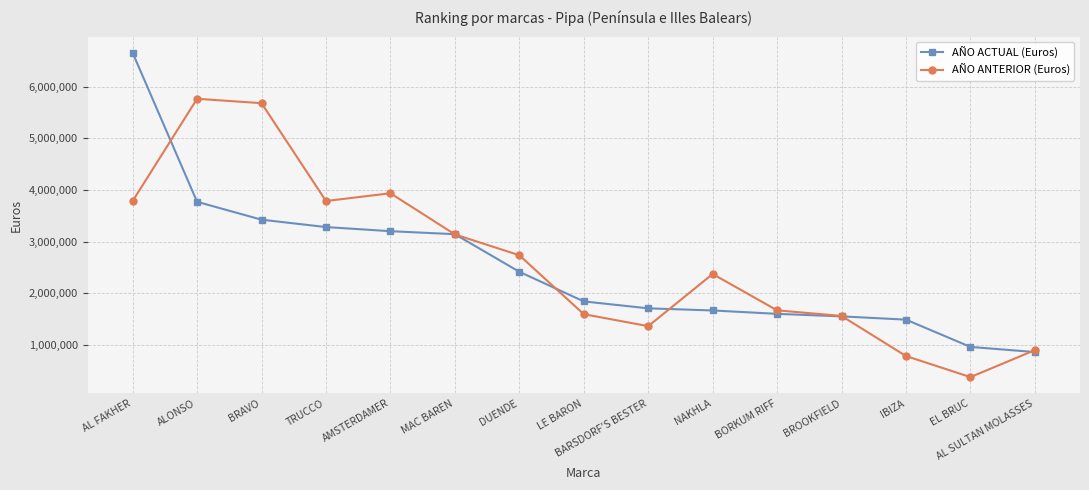

True or false: AÑO ACTUAL (Euros) and AÑO ANTERIOR (Euros) cross at least once.

True